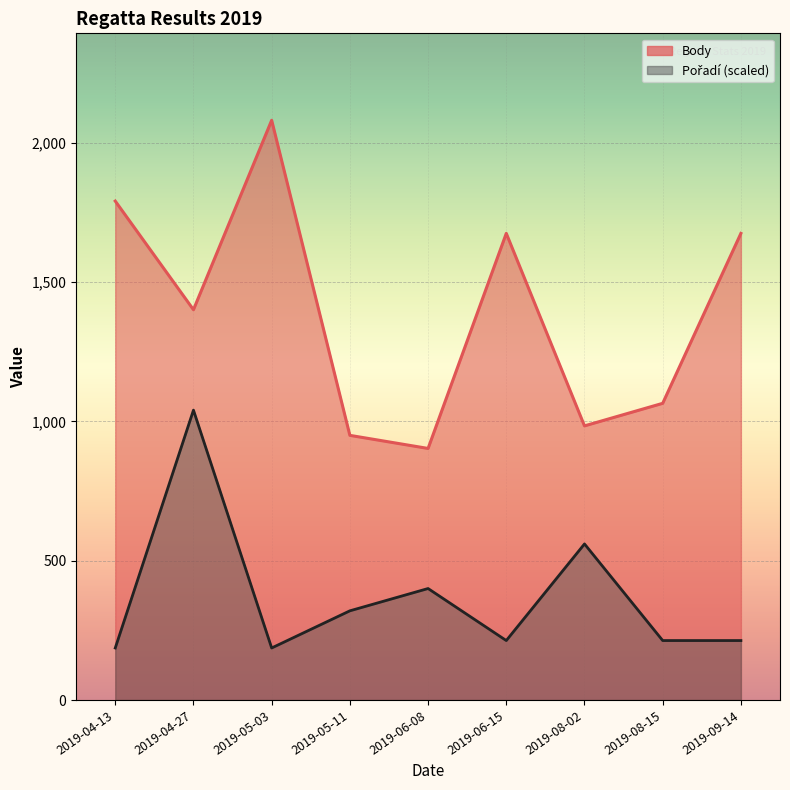

How many series are shown in this chart?

2